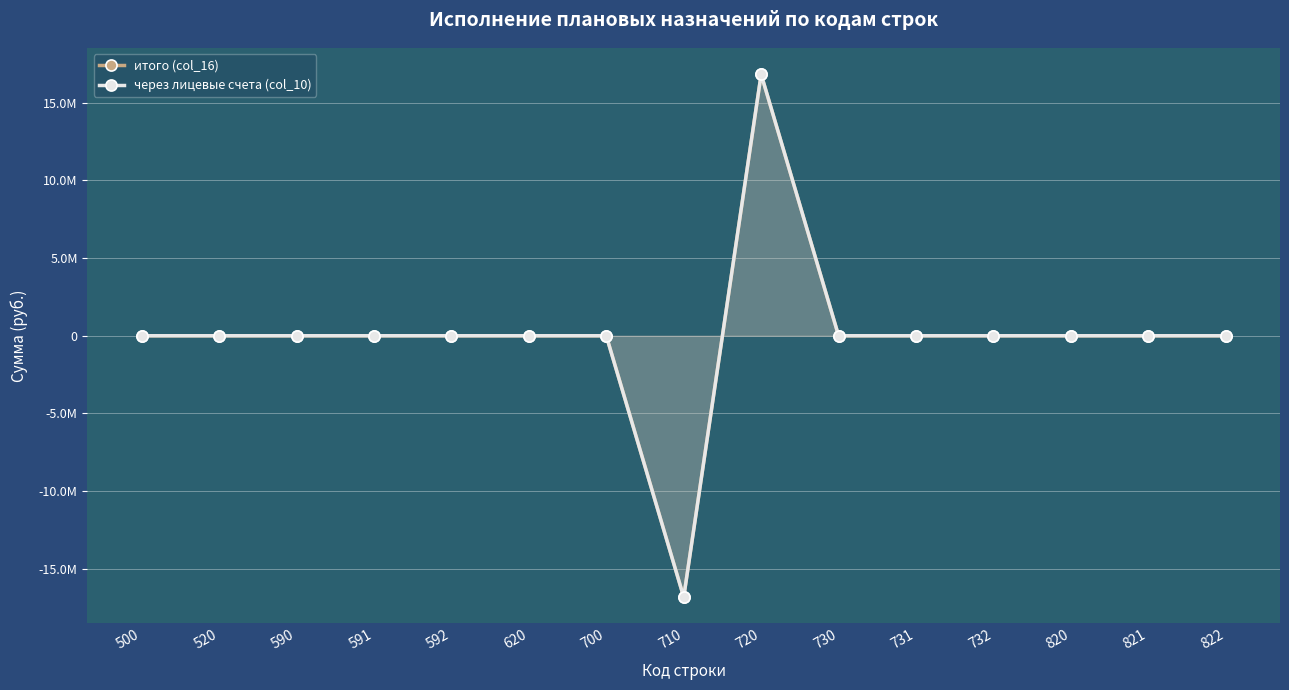

The value of итого (col_16) at 720 is 28884124.5. True or false?

False